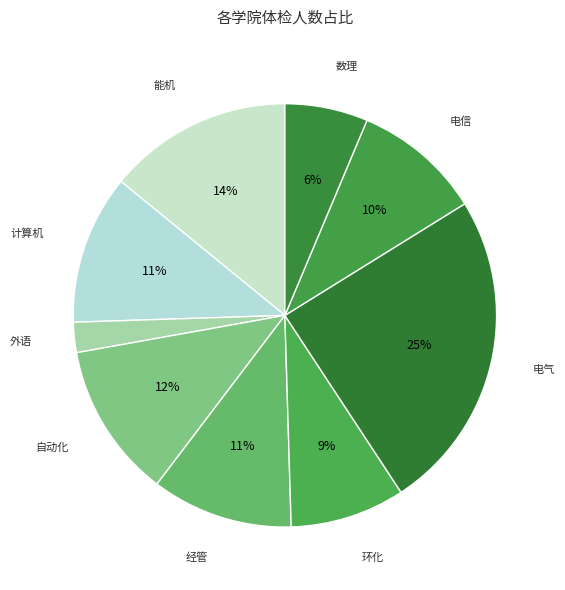

Does any single category account for the majority?

No